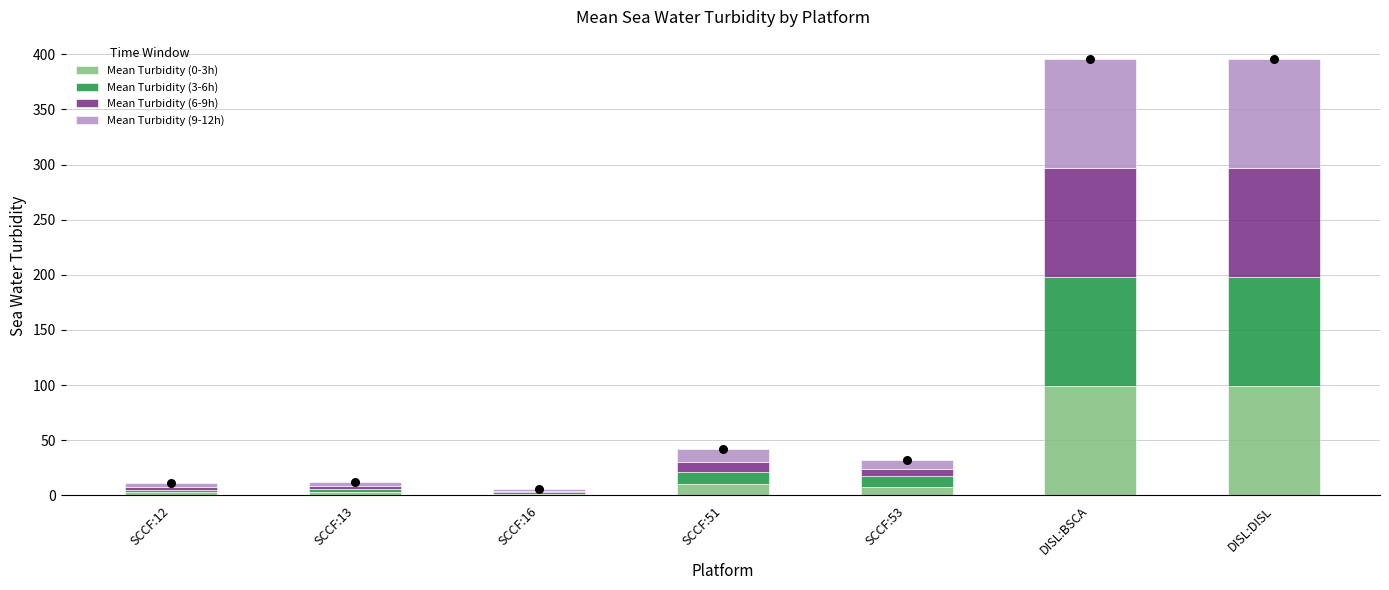

Which series reaches the minimum Y coordinate?

Mean Turbidity (6-9h)